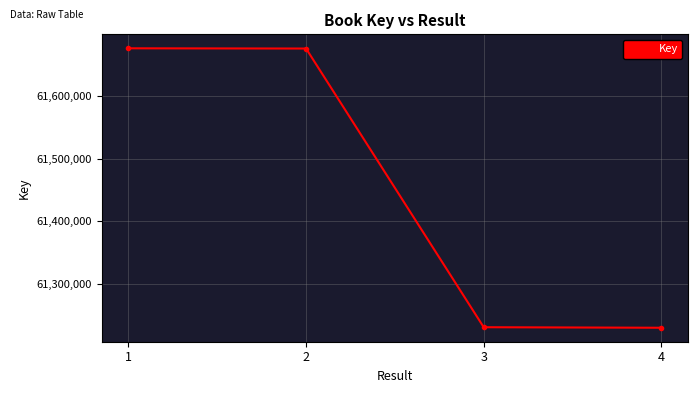

Is it true that the value at 4 is 81136133?

False